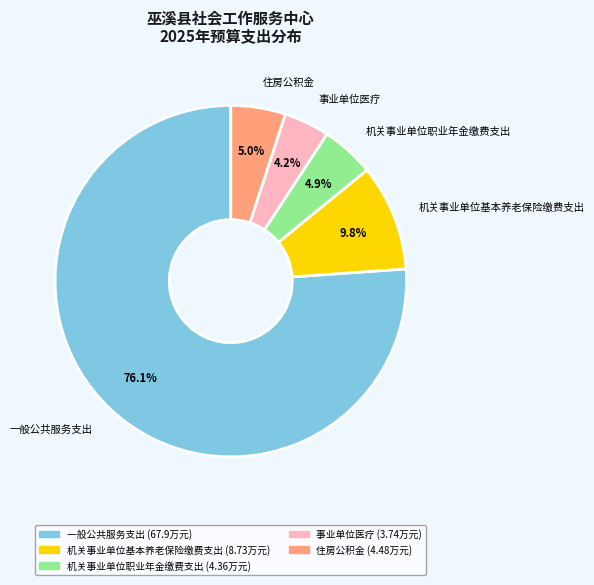

To the nearest percent, what is the average slice percentage?

20%